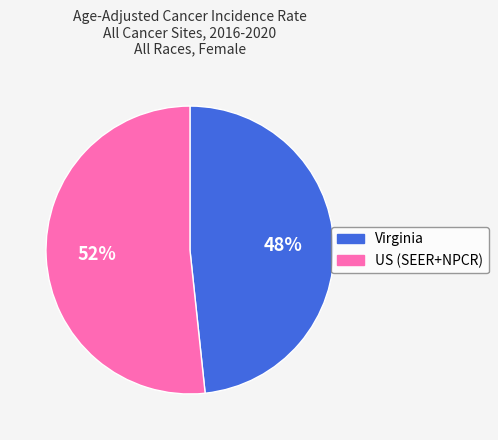

How many segments does this pie chart have?

2